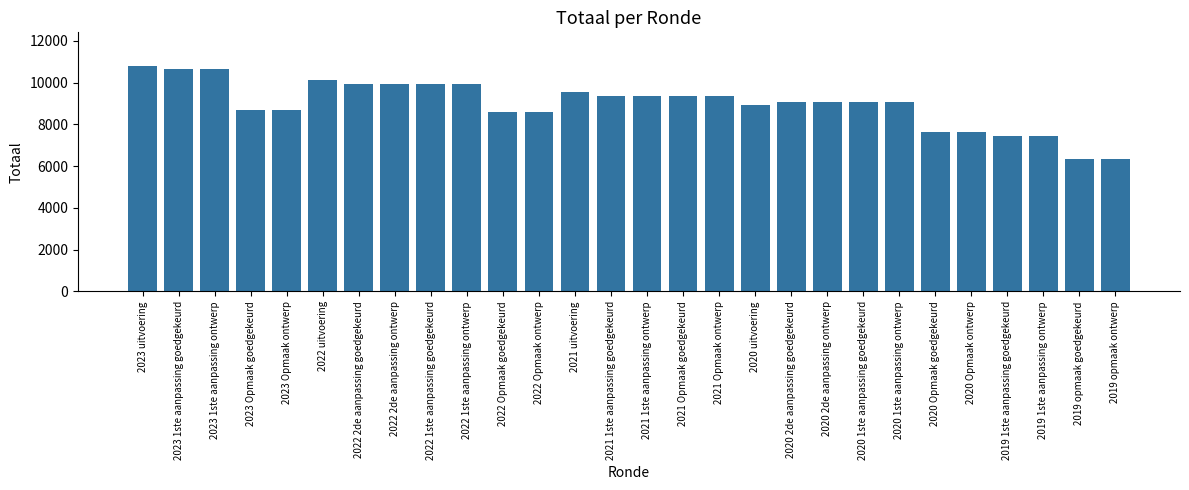

What is the sum of the values at 2022 Opmaak goedgekeurd and 2021 Opmaak goedgekeurd?

17991